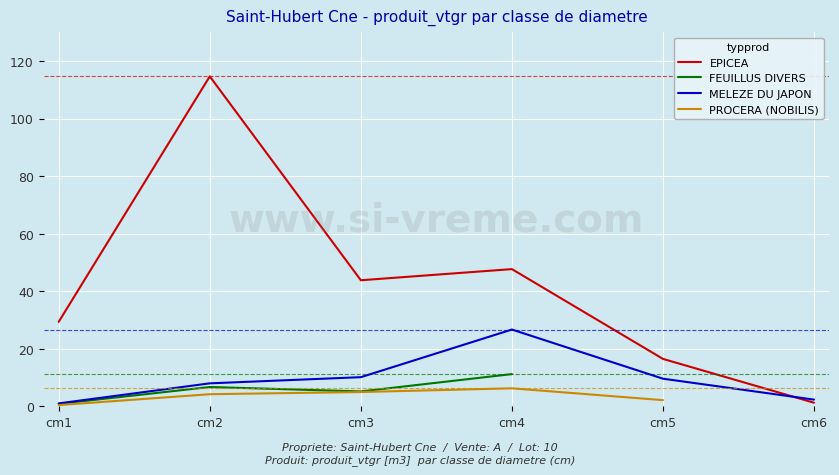

How many lines are shown in the chart?

4